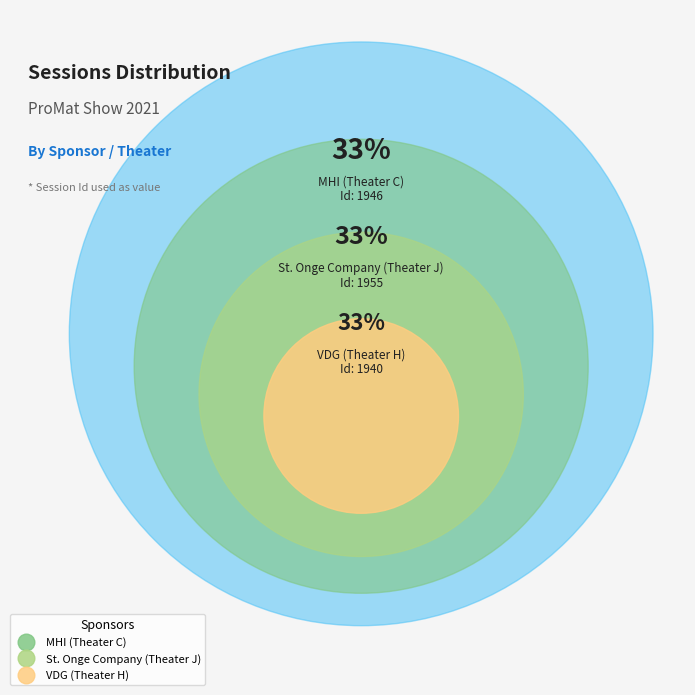

What percentage is the VDG (Theater H) slice, to the nearest percent?

33%